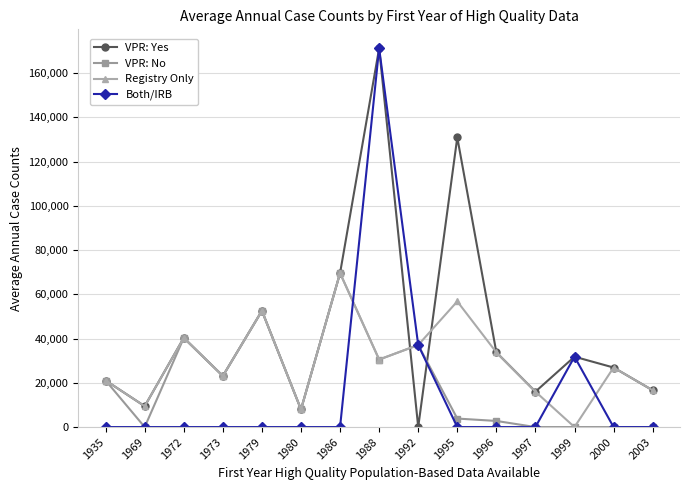

The Registry Only series shows 40309 at 1972. True or false?

True